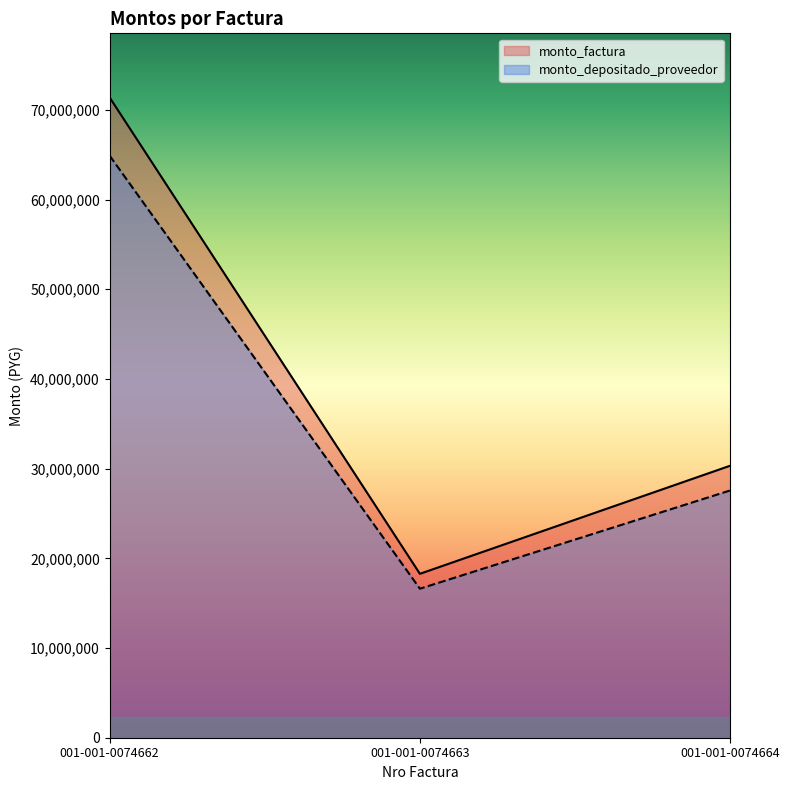

Which label corresponds to the largest value in the chart?

001-001-0074662